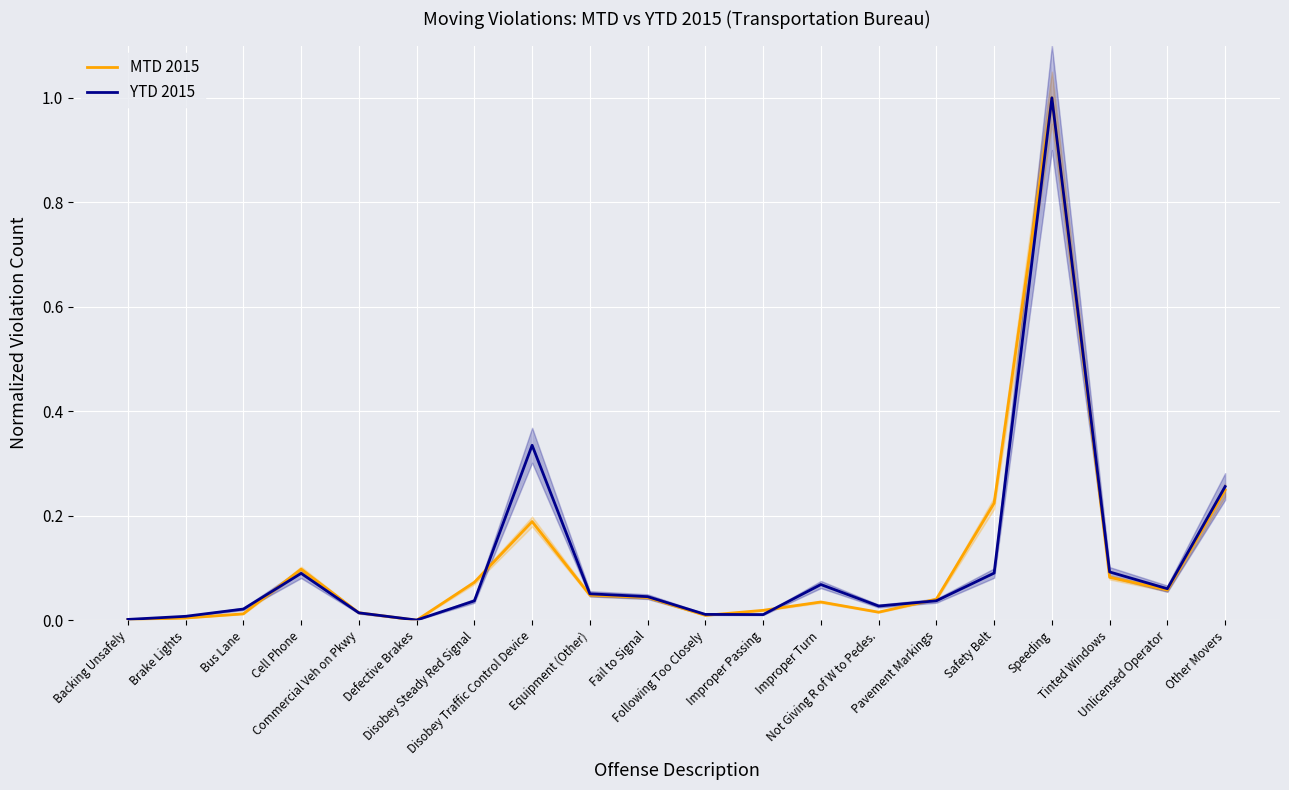

What is the maximum value for YTD 2015?

1.0